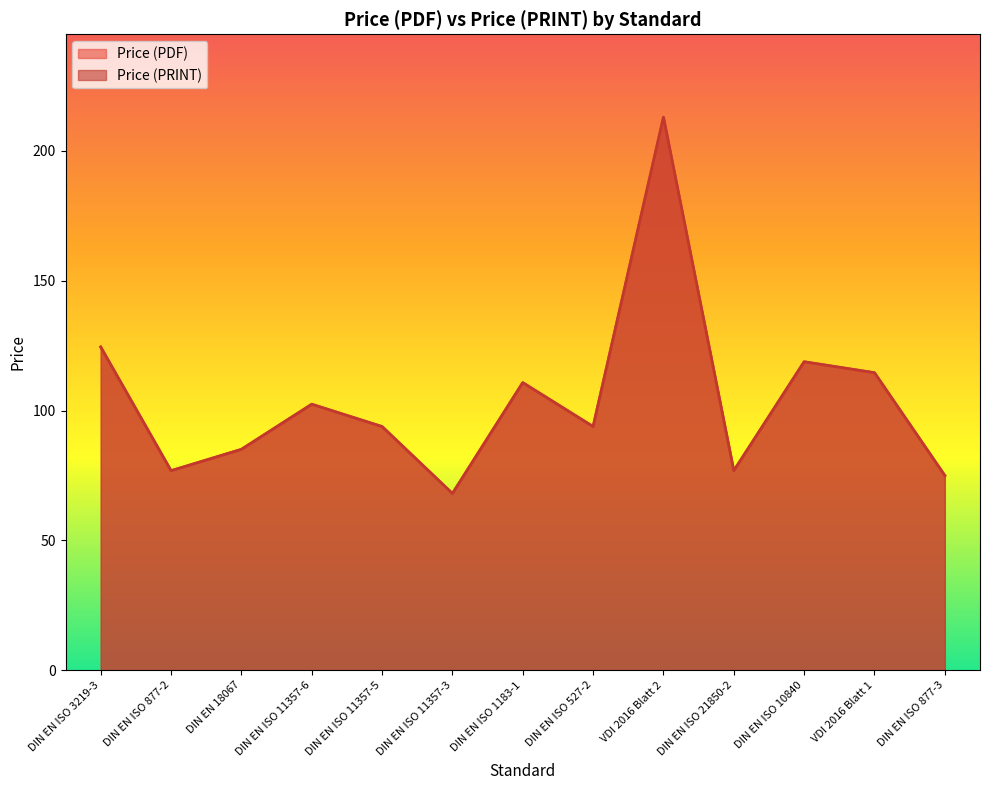

What is the difference between the maximum and minimum values in the Price (PDF) series?

145.0